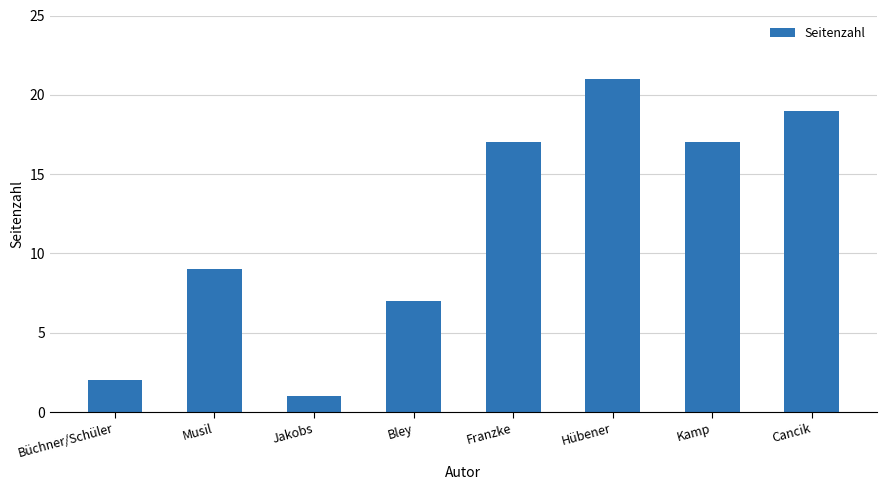

Reading left to right, transcribe all the data shown in this chart.

Büchner/Schüler=2	Musil=9	Jakobs=1	Bley=7	Franzke=17	Hübener=21	Kamp=17	Cancik=19